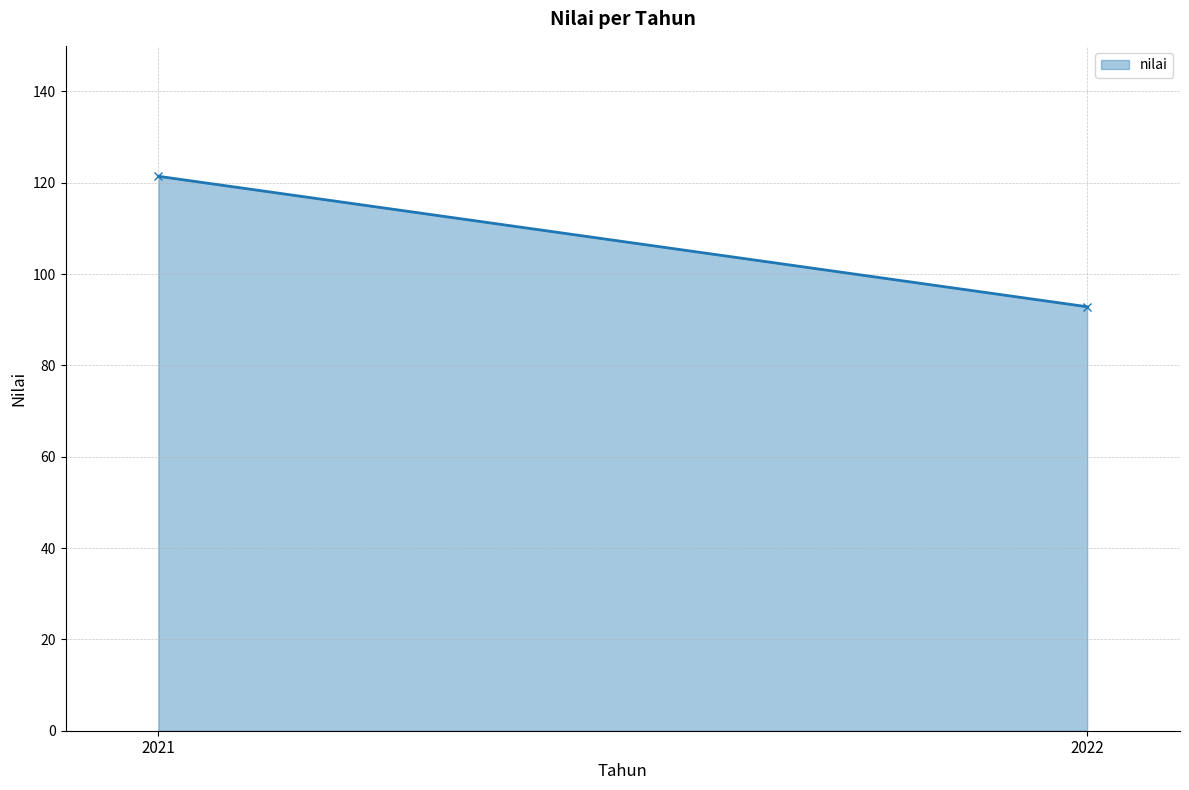

Rank the categories by value from highest to lowest.

2021, 2022